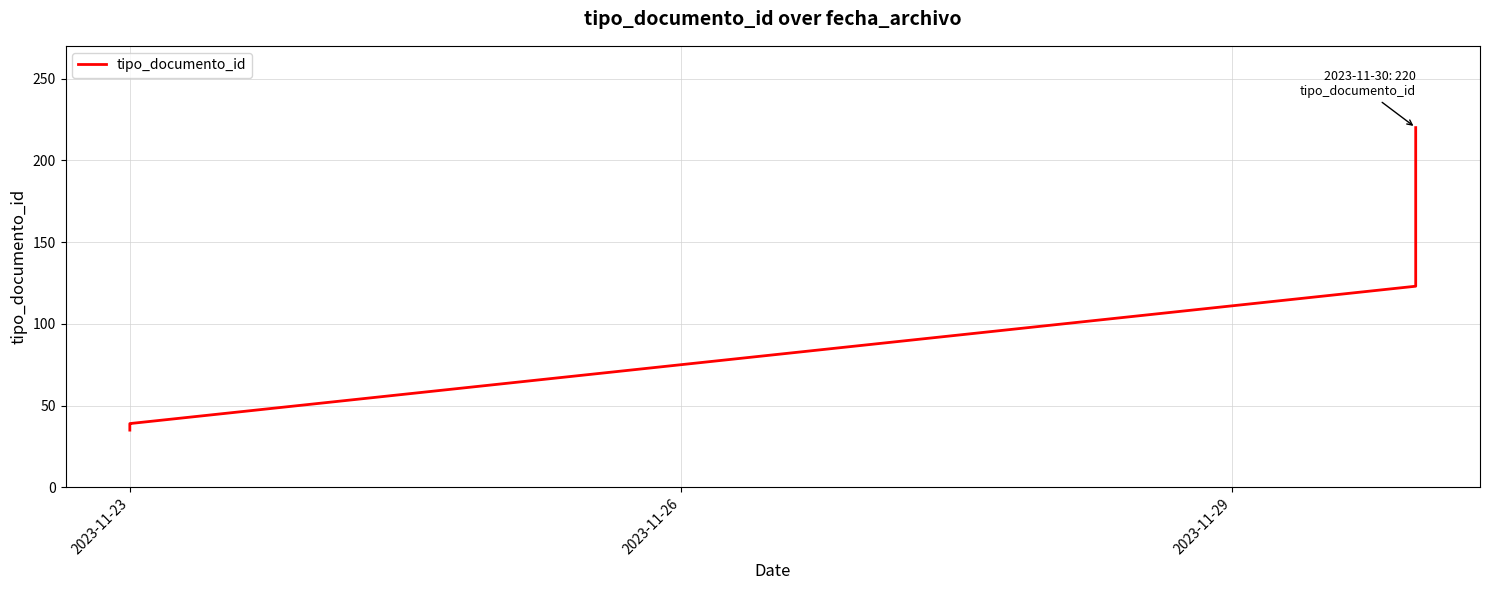

The chart shows a value of 38 at 2023-11-23. True or false?

True